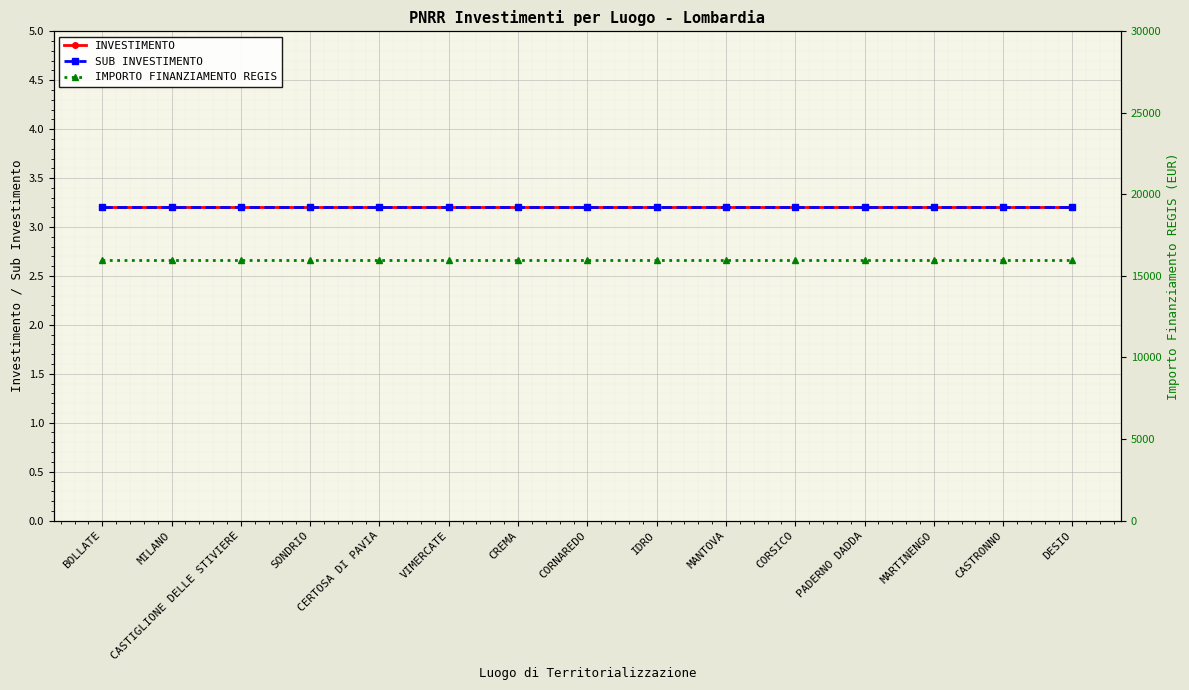

Is it true that SUB INVESTIMENTO equals 1.2 at MANTOVA?

False